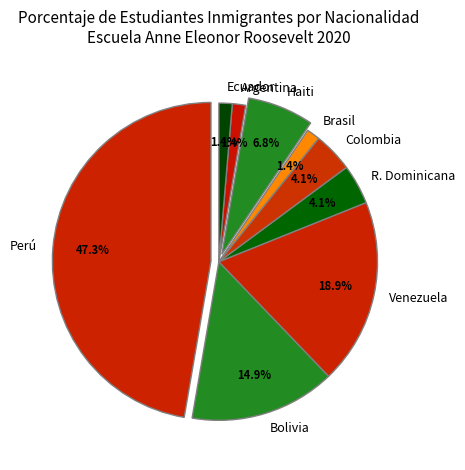

The Brasil slice represents 11% of the pie. True or false?

False